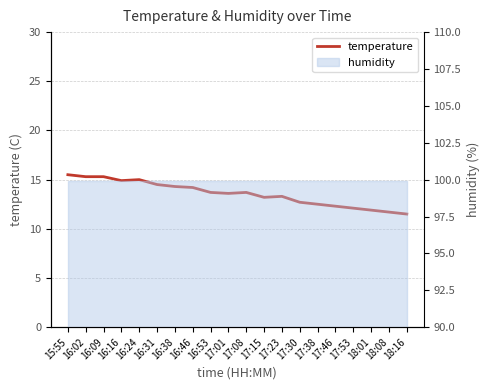

Reading right to left, transcribe all the data shown in this chart.

18:16=11.5	18:08=11.7	18:01=11.9	17:53=12.1	17:46=12.3	17:38=12.5	17:30=12.7	17:23=13.3	17:15=13.2	17:08=13.7	17:01=13.6	16:53=13.7	16:46=14.2	16:38=14.3	16:31=14.5	16:24=15.0	16:16=14.9	16:09=15.3	16:02=15.3	15:55=15.5